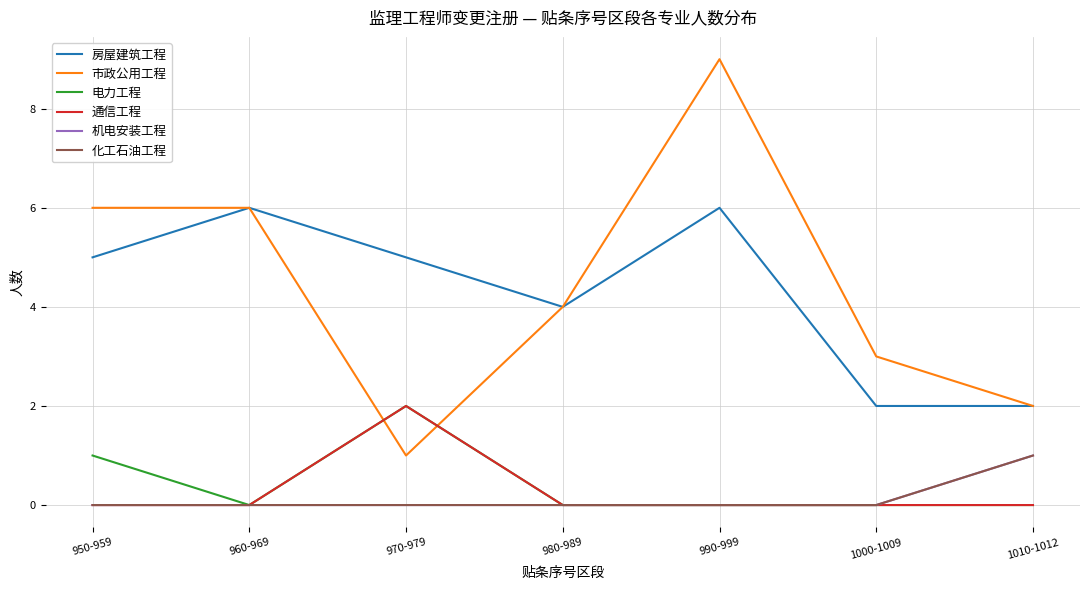

True or false: 机电安装工程 has a value of 2 at 1010-1012.

False